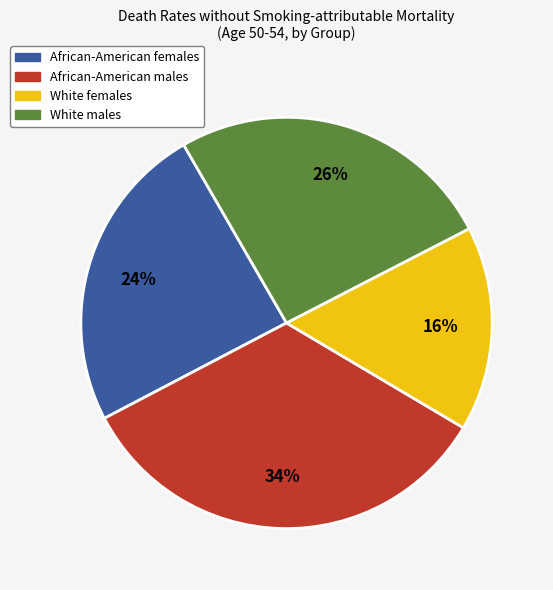

To the nearest percent, what is the average slice percentage?

25%